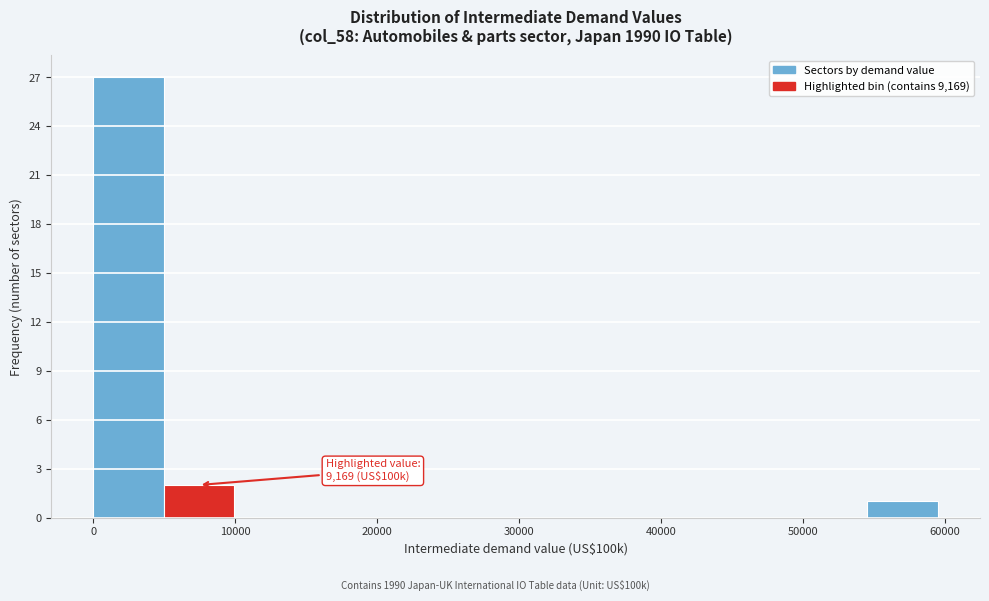

Which range on the x-axis has the tallest bar?

0 to 5000